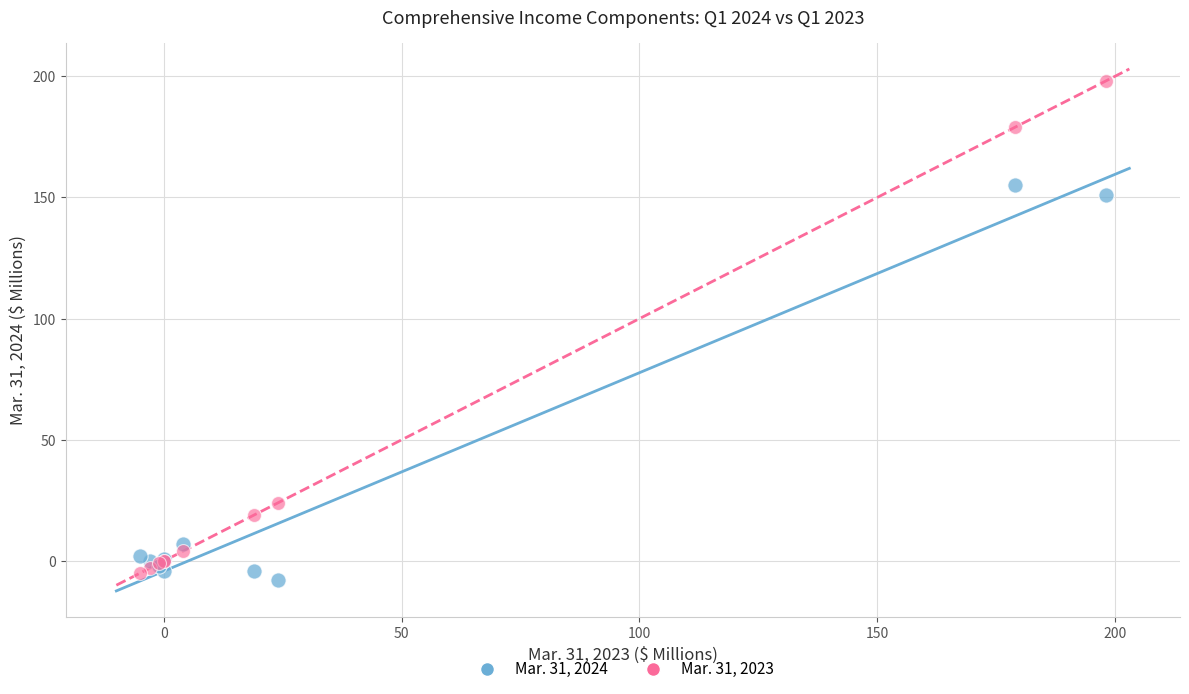

What are all the series names shown in the legend?

Mar. 31, 2024, Mar. 31, 2023